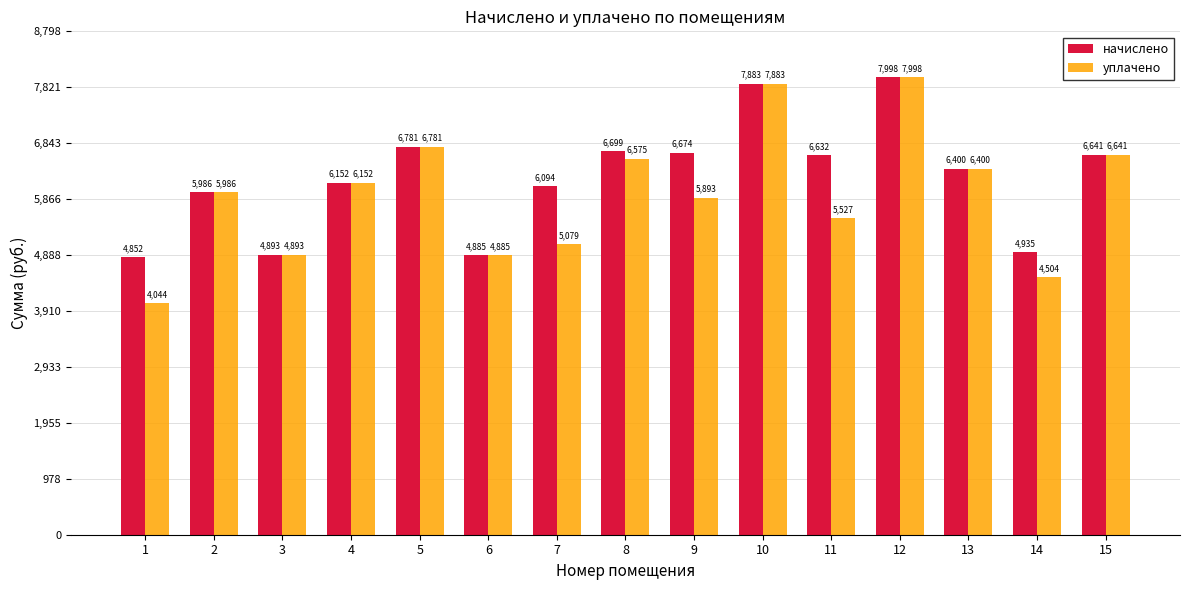

What is the value of the уплачено bar at the 6th from the left?

4885.2